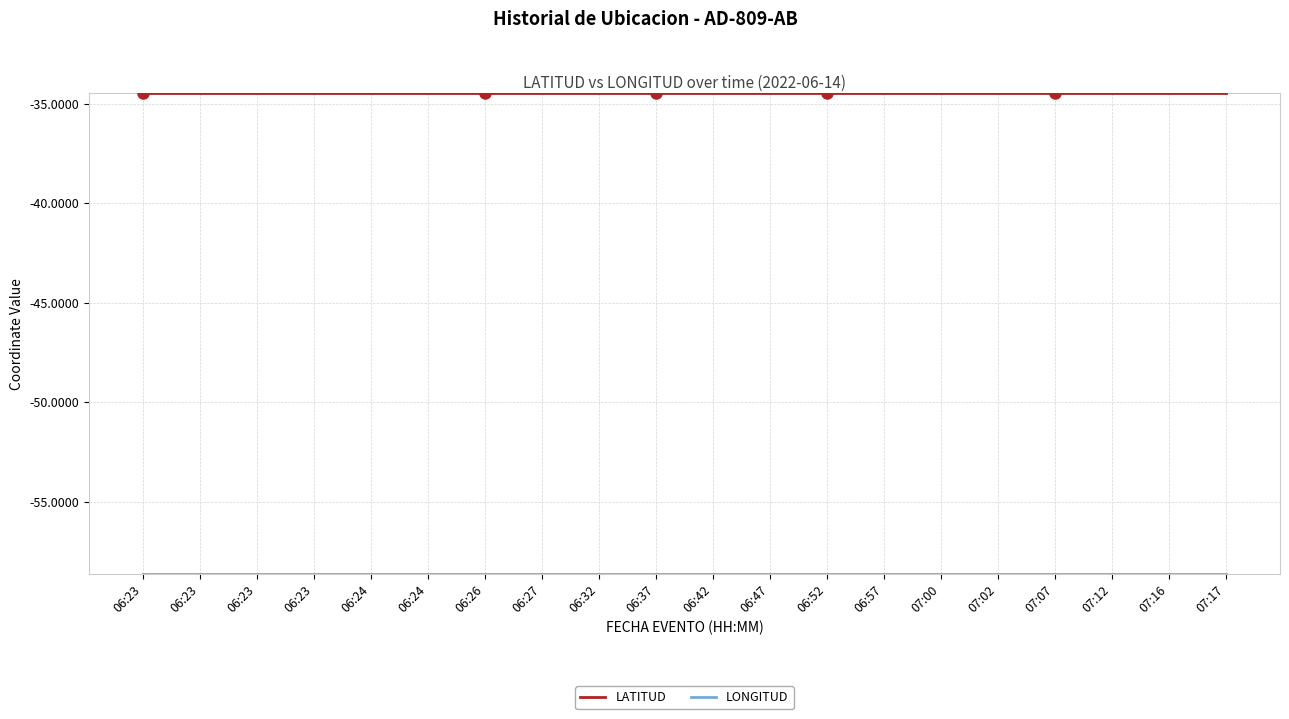

Where is LONGITUD nearest to the value -58?

06:23